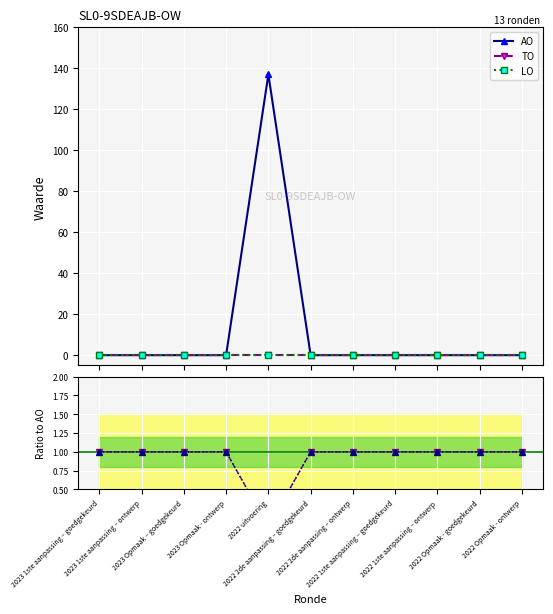

True or false: AO has a value of 185 at 2022 uitvoering.

False